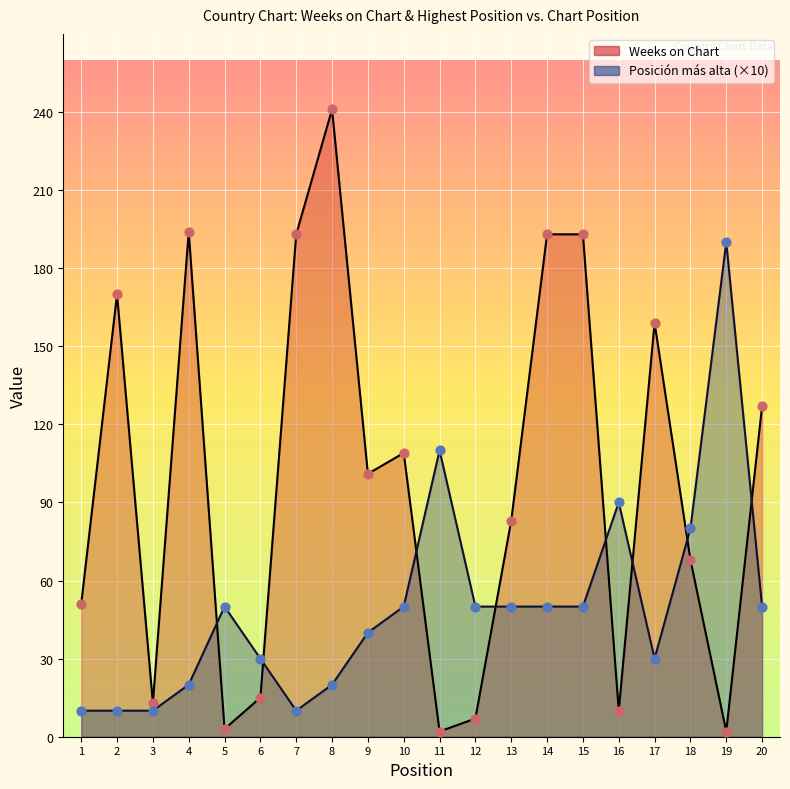

At which category is the sum across all series the highest?

8